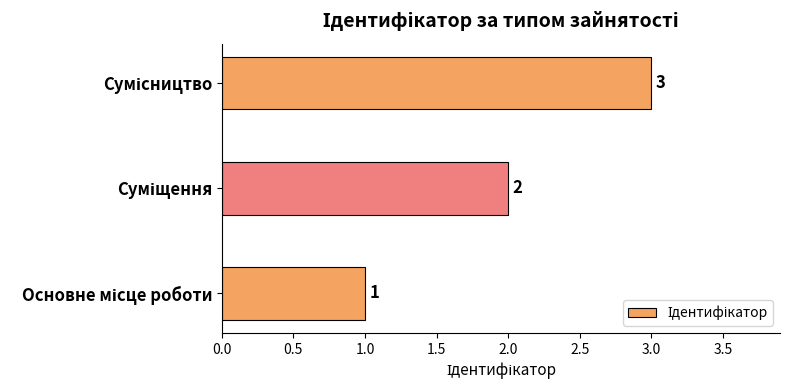

Count the values in the range 1 to 3.

3